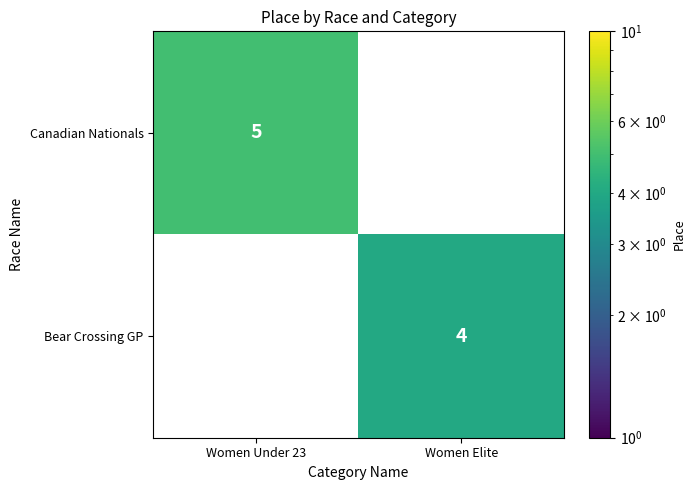

The Bear Crossing GP series shows 4 at Women Elite. True or false?

True